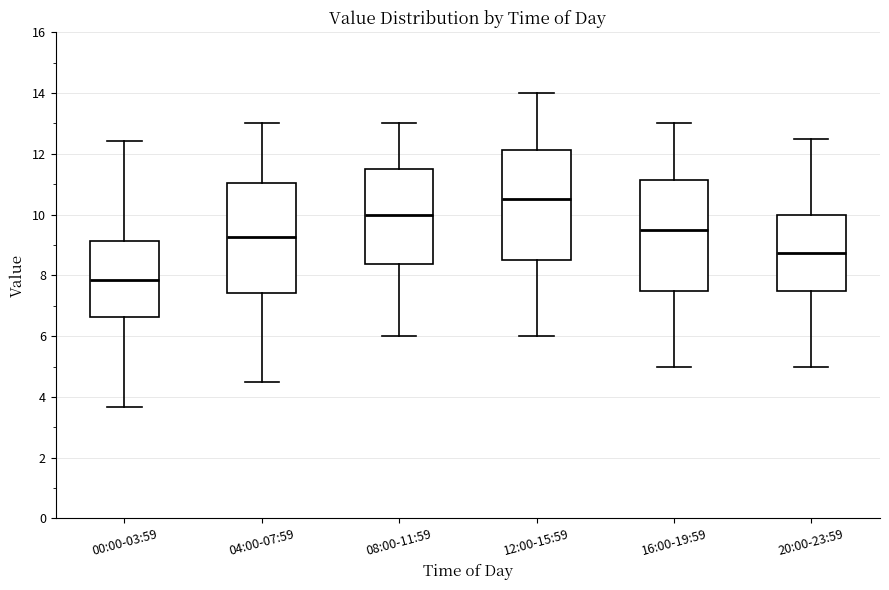

Reading left to right, transcribe this box plot: for each box, give where its median line is, the range the box spans, and where its two whiskers end, as read against the y-axis. The values are not printed on the chart, so give them approximately, as read against the axis.

00:00-03:59: median 7.8, box 6.6 to 9.2, whiskers 3.6 to 12.4
04:00-07:59: median 9.2, box 7.4 to 11.0, whiskers 4.6 to 13.0
08:00-11:59: median 10.0, box 8.4 to 11.6, whiskers 6.0 to 13.0
12:00-15:59: median 10.6, box 8.6 to 12.2, whiskers 6.0 to 14.0
16:00-19:59: median 9.6, box 7.6 to 11.2, whiskers 5.0 to 13.0
20:00-23:59: median 8.8, box 7.6 to 10.0, whiskers 5.0 to 12.6